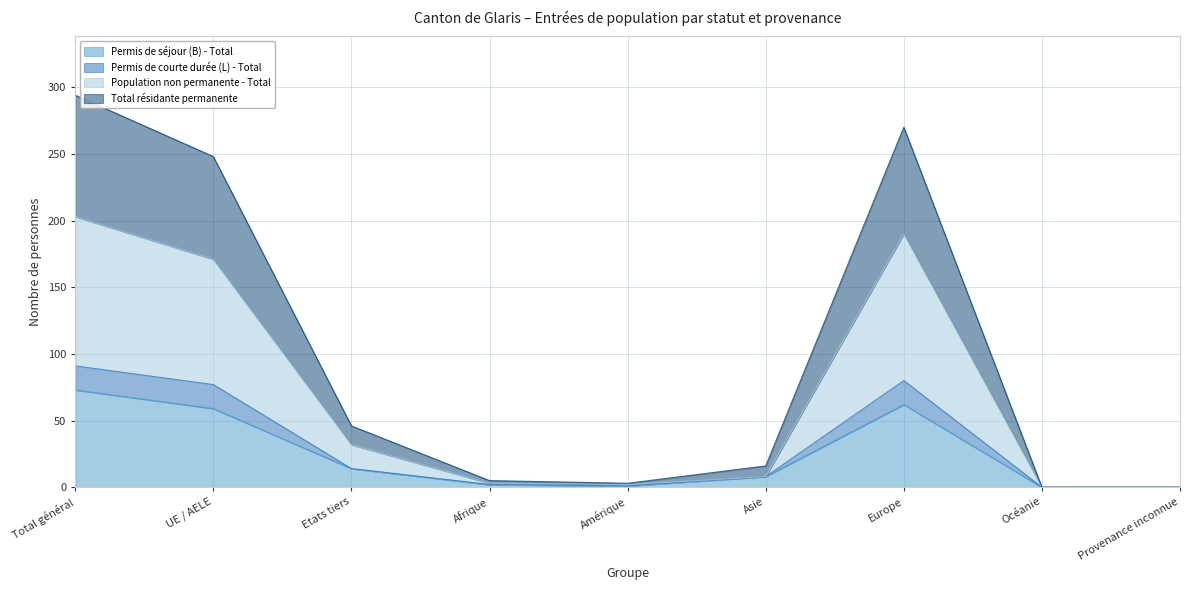

Which series has the largest total across all categories?

Population non permanente - Total